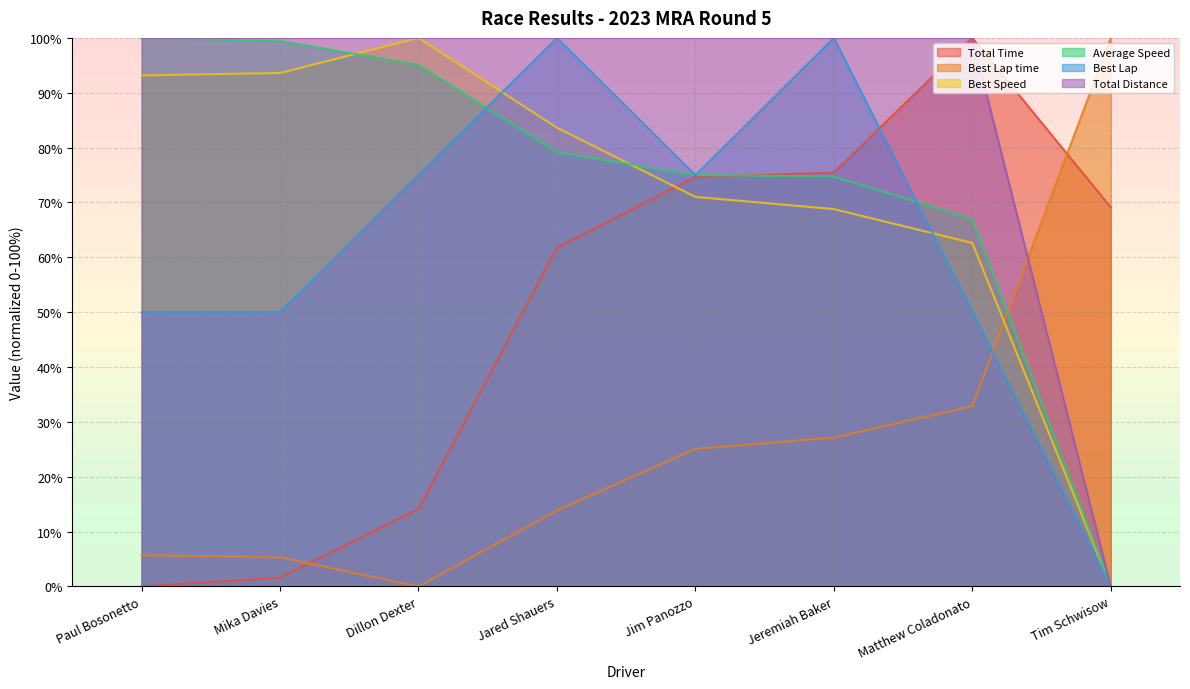

What position from the left is Tim Schwisow?

8